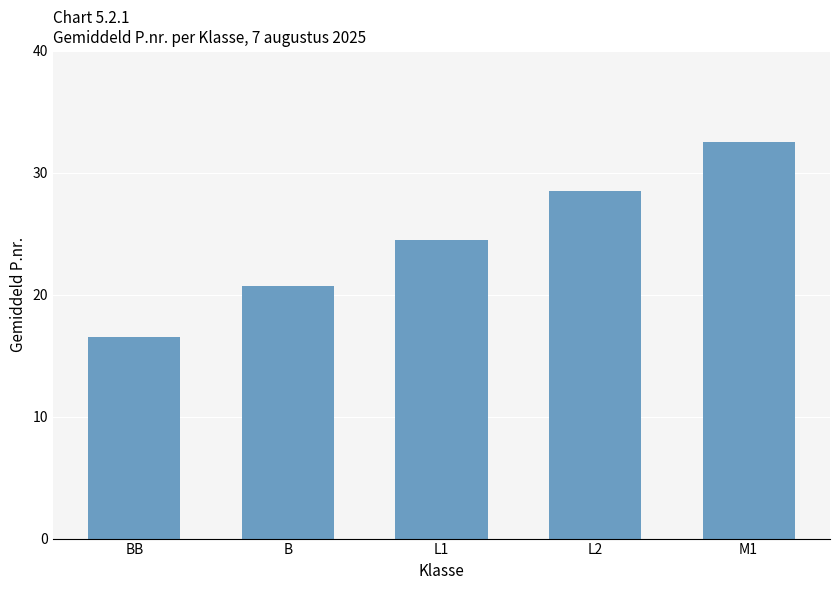

At which label is the value closest to 24?

L1